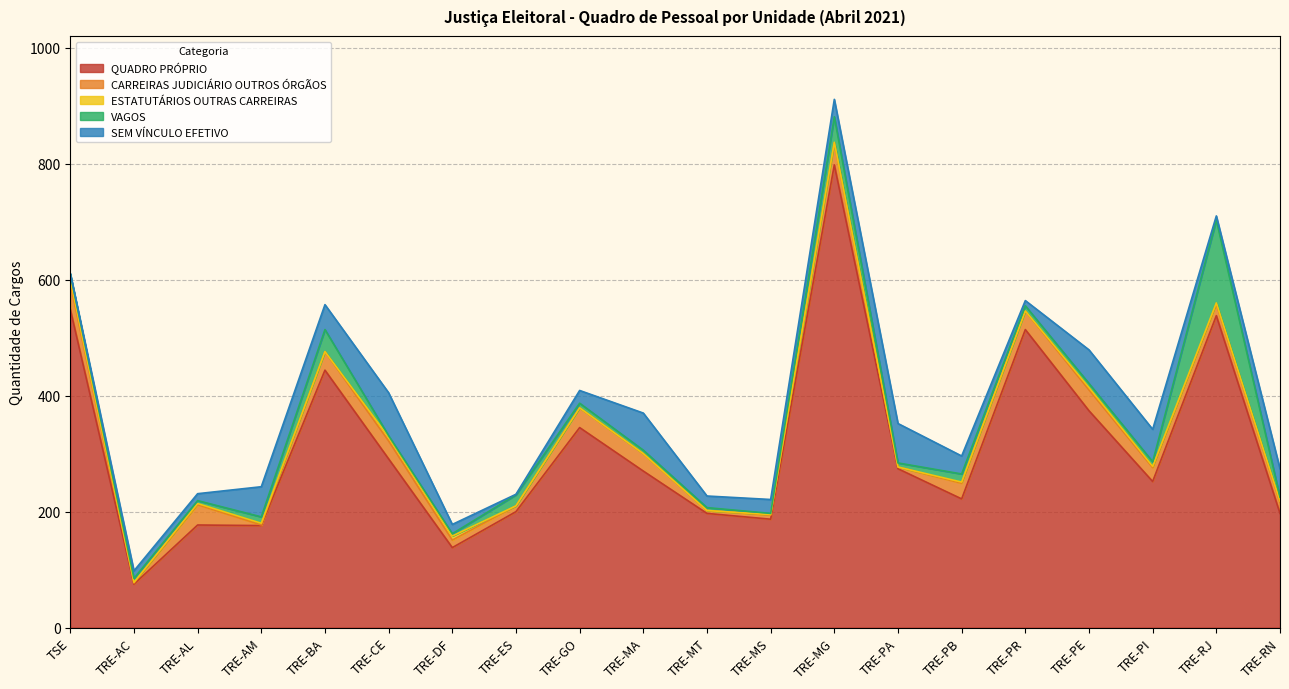

What is the highest value of the QUADRO PRÓPRIO series?

798